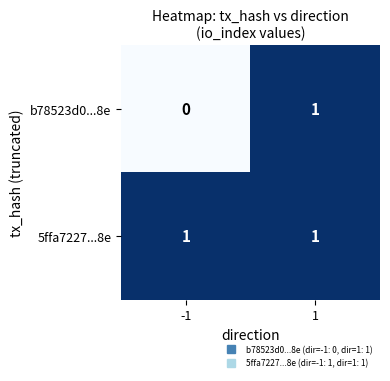

Which series has the widest spread of values?

b78523d0...8e